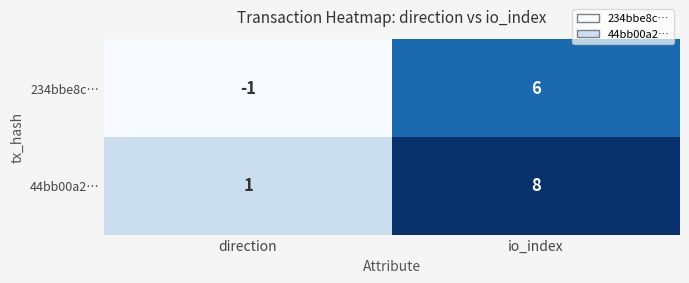

Is it true that 234bbe8c… equals 6 at io_index?

True